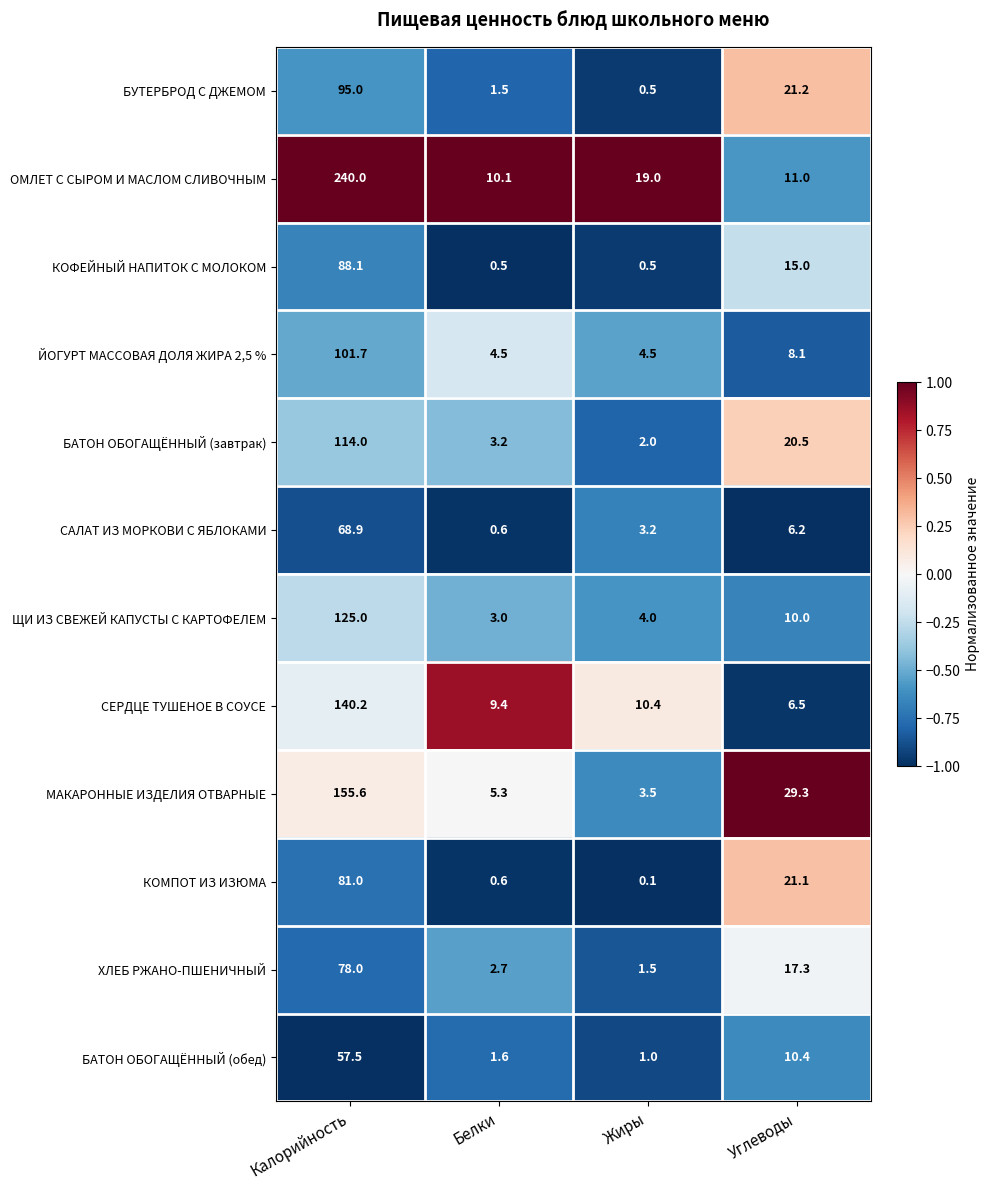

How many values in the КОМПОТ ИЗ ИЗЮМА series exceed 21?

2